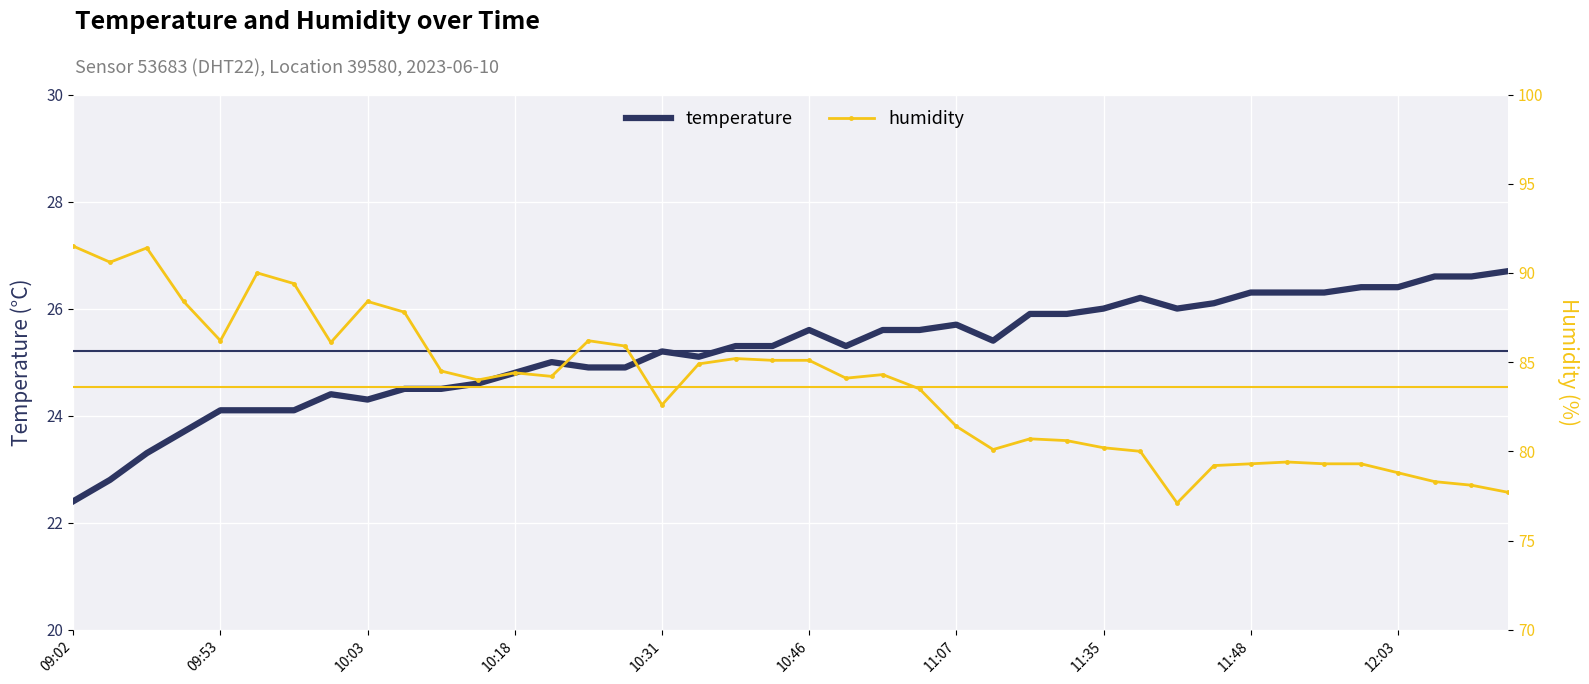

What are all the series names shown in the legend?

temperature, humidity